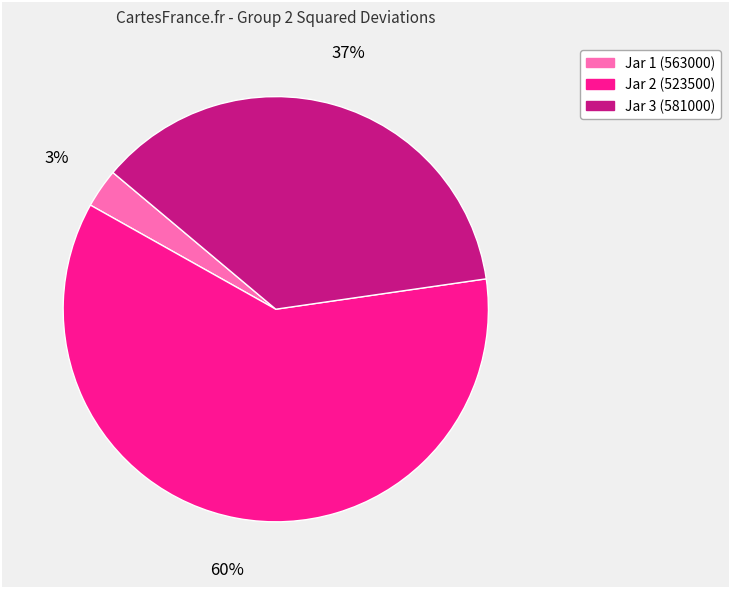

Approximately how many times larger is the value at Jar 3 (581000) compared to Jar 1 (563000)?

12.3